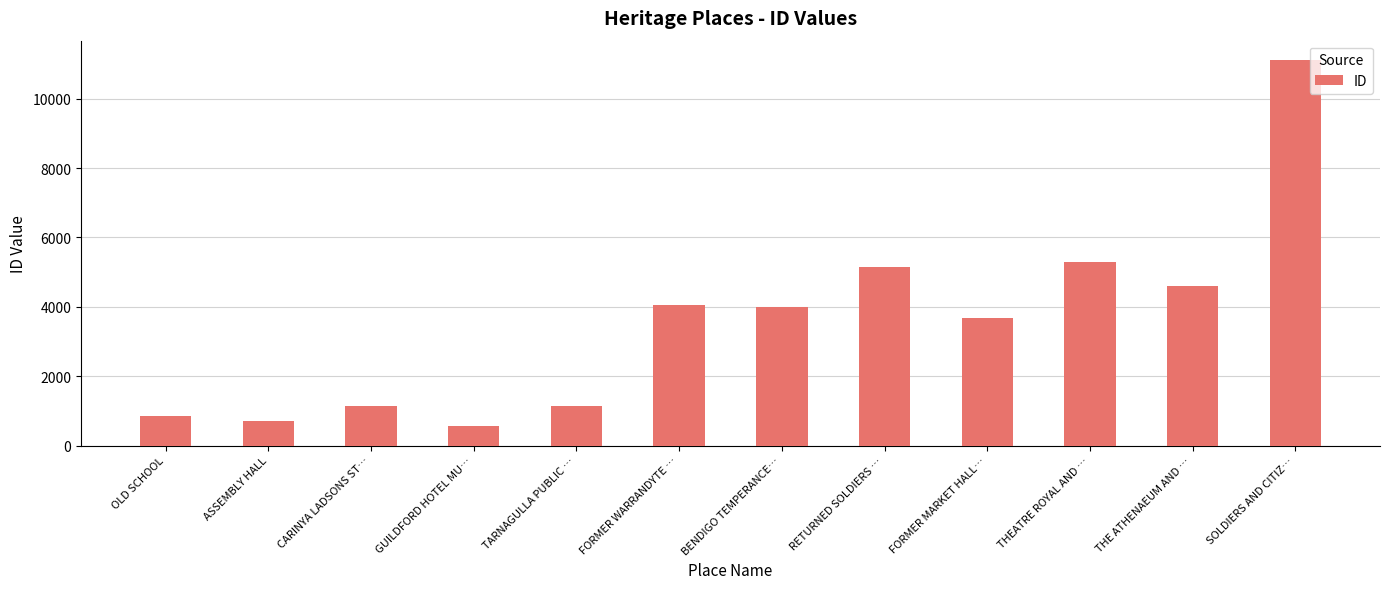

What is the label of the 3rd bar from the right?

THEATRE ROYAL AND …